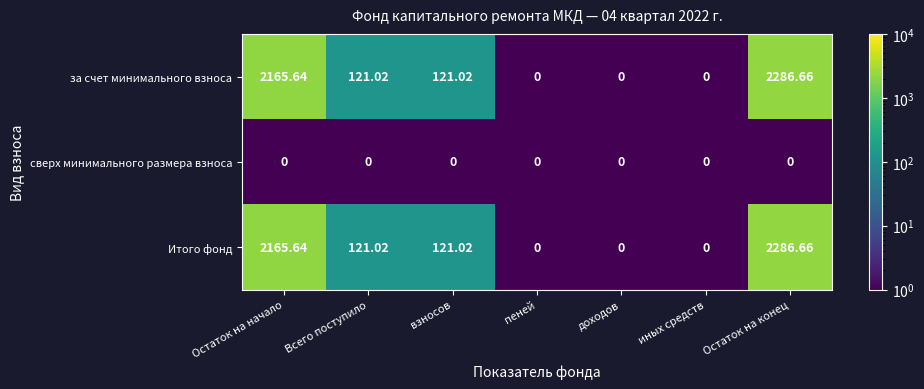

At which category does the chart reach its peak across all series?

Остаток на конец